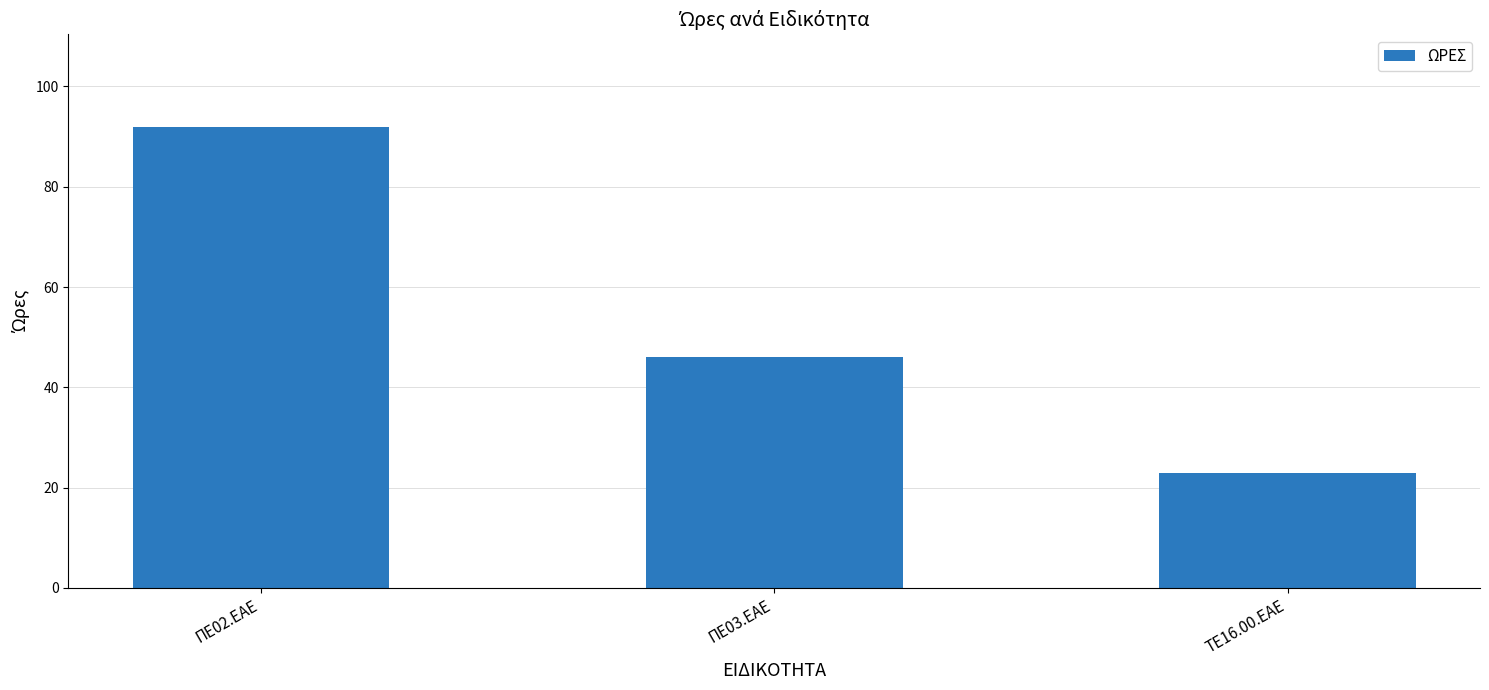

How many data points are less than 46?

1